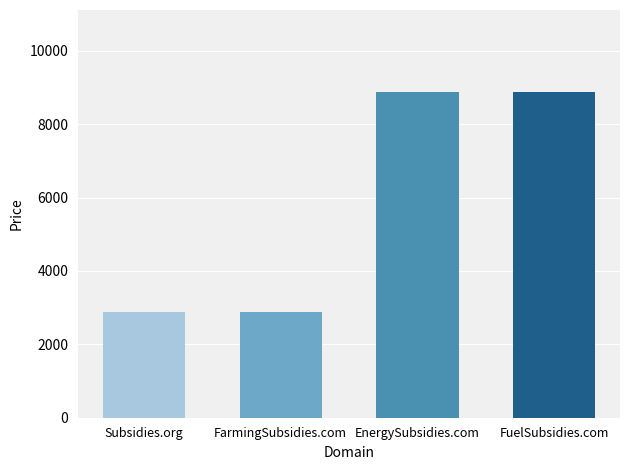

Reading left to right, extract all data points from this chart.

Subsidies.org=2888	FarmingSubsidies.com=2888	EnergySubsidies.com=8888	FuelSubsidies.com=8888